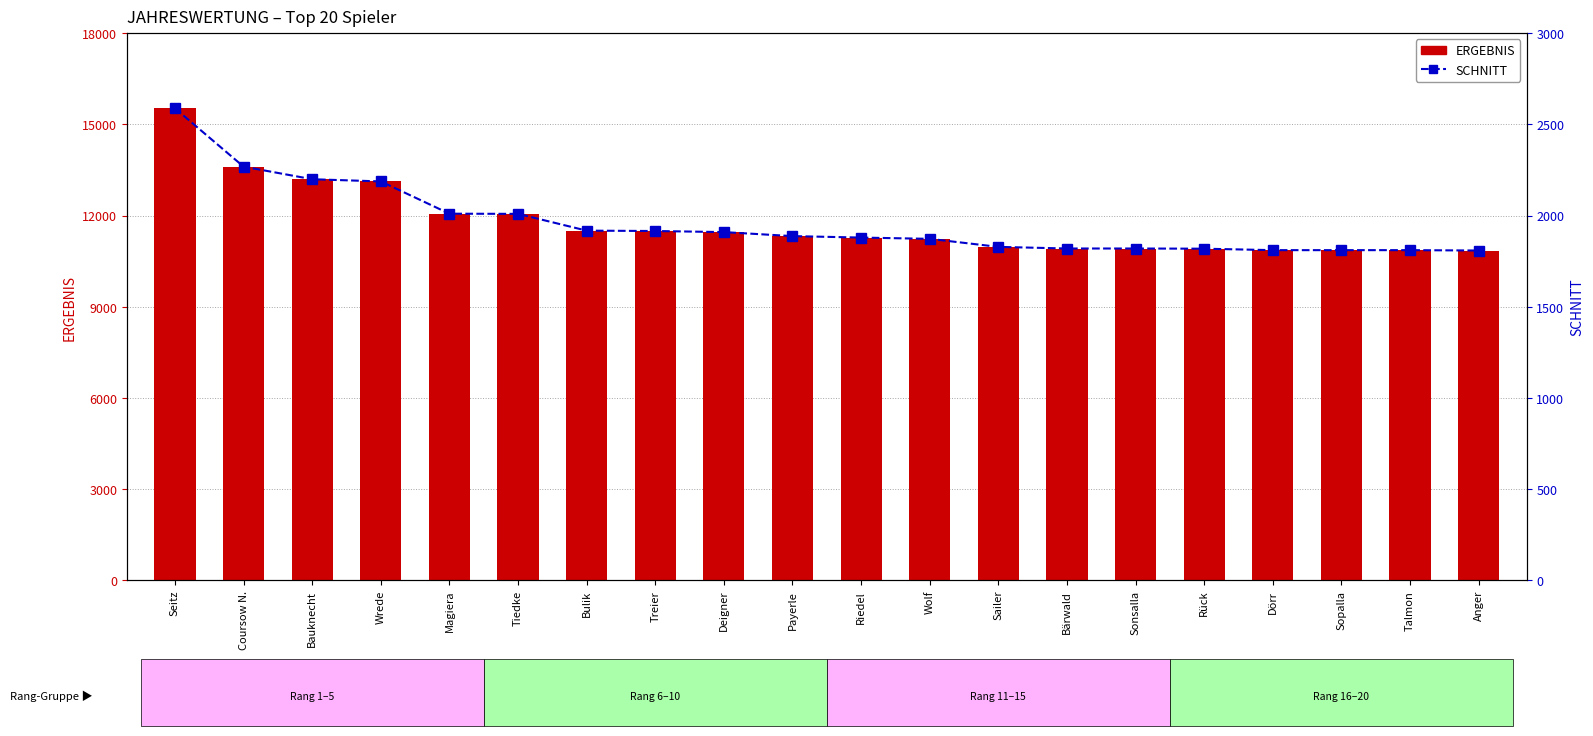

Reading left to right, what are all the values shown in this chart?

ERGEBNIS: 15526	13606	13191	13124	12057	12041	11501	11492	11451	11319	11274	11229	10965	10914	10914	10905	10862	10862	10862	10846
SCHNITT: 2588	2268	2199	2187	2010	2009	1917	1915	1909	1887	1879	1872	1828	1819	1819	1818	1810	1810	1810	1808